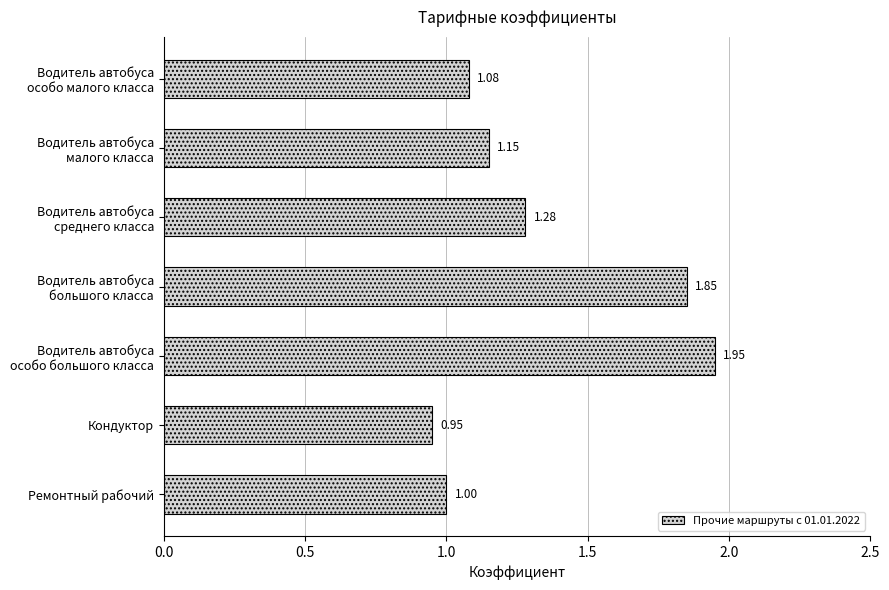

Where is the data nearest to the value 1?

Ремонтный рабочий